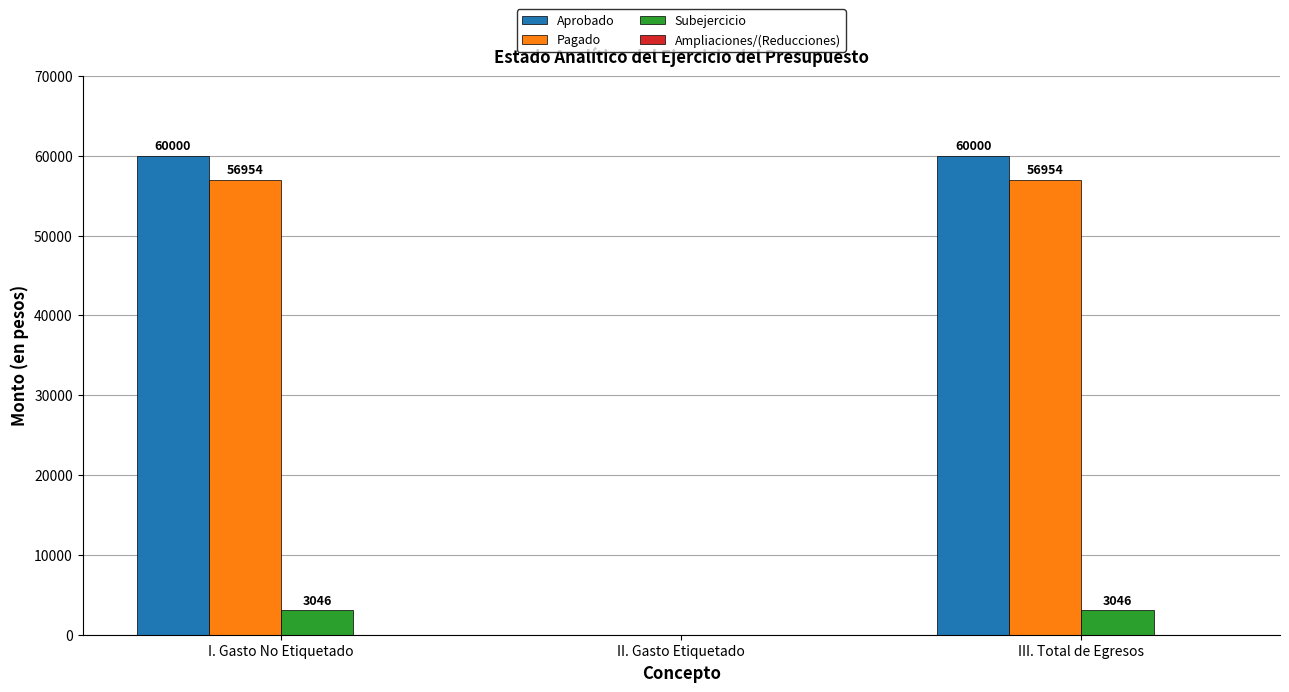

Which series has the largest total across all categories?

Aprobado